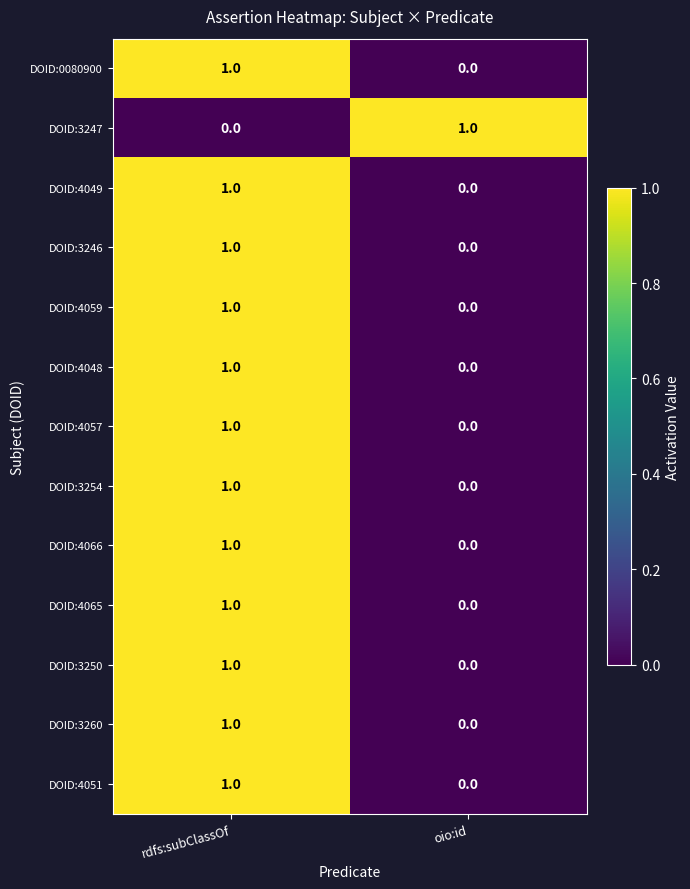

What is the spread (max minus min) of values at rdfs:subClassOf?

1